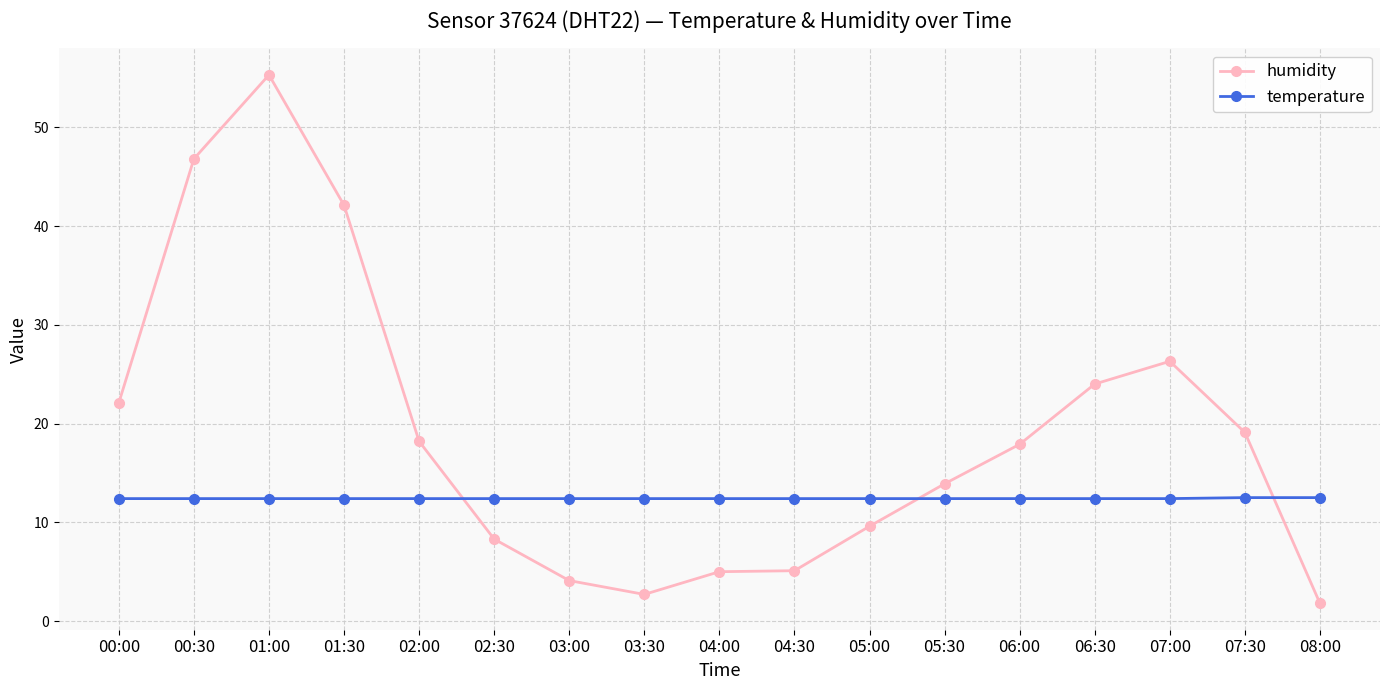

Which series ends up on top after the final intersection of humidity and temperature?

temperature